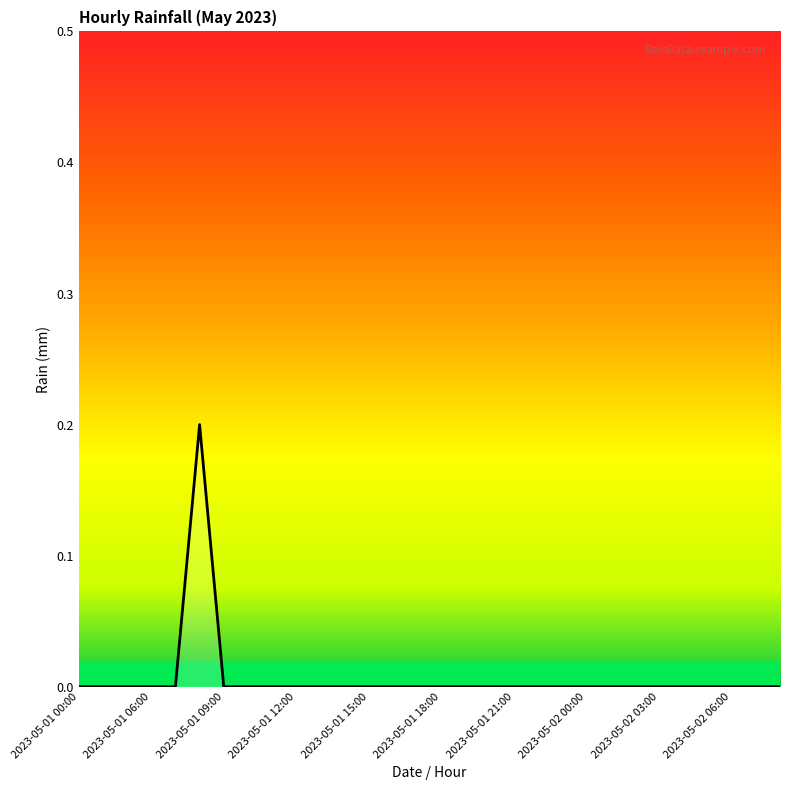

Does the chart have visible grid lines?

No